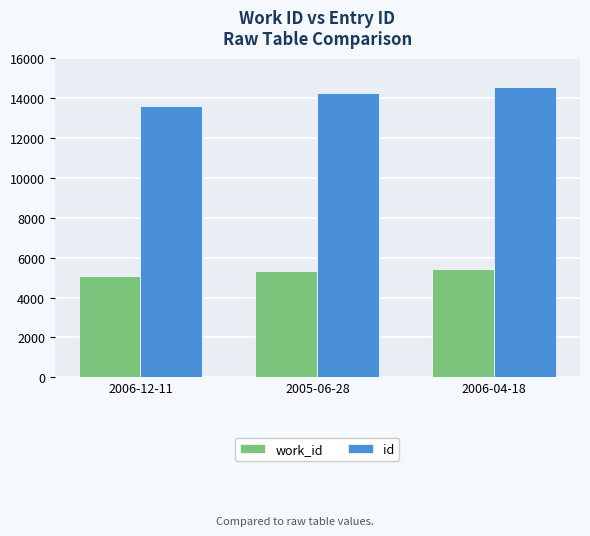

True or false: work_id has a value of 1675 at 2006-12-11.

False